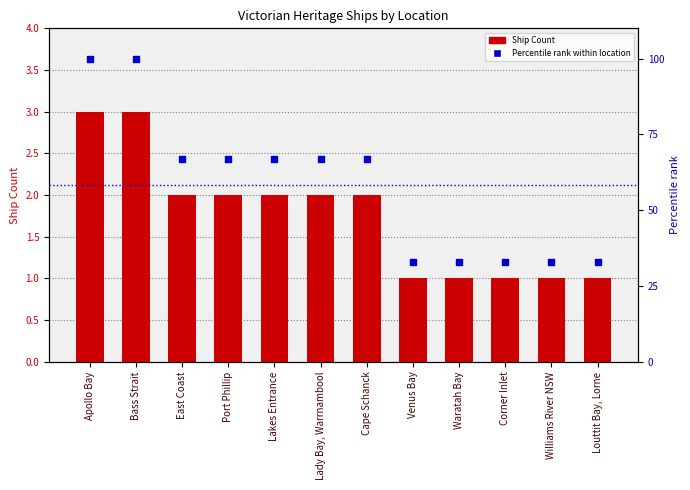

Which series contains the highest Y value?

Percentile rank within location